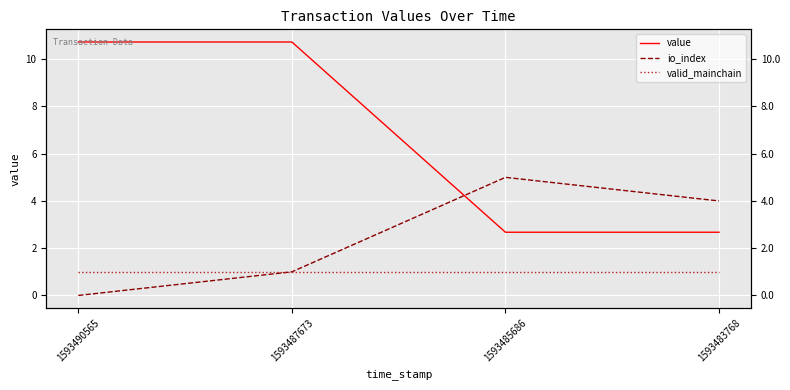

Is the value of io_index at 1593487673 greater than the value of valid_mainchain at 1593485686?

No